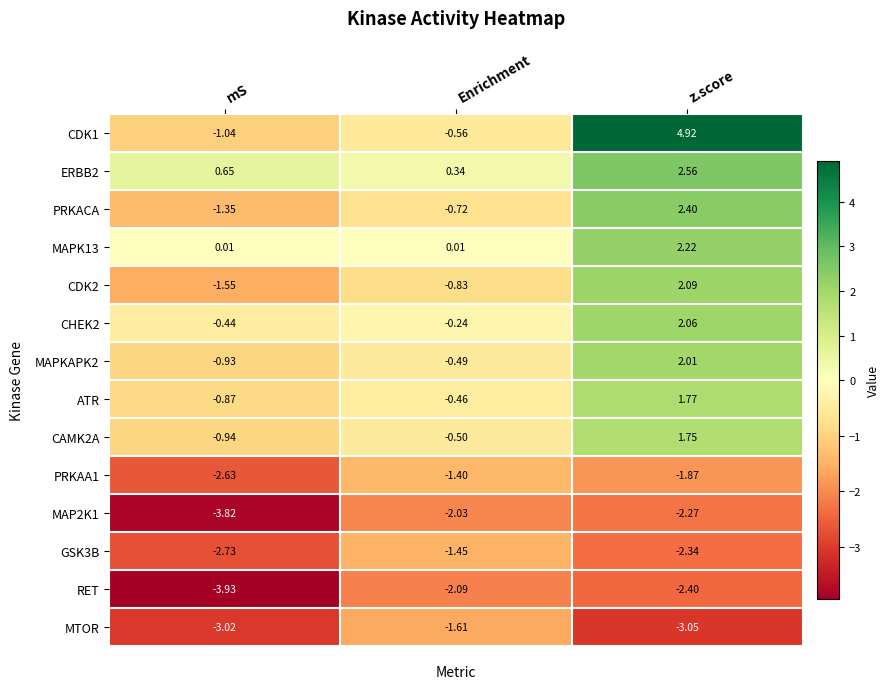

At which category does the chart reach its peak across all series?

z.score